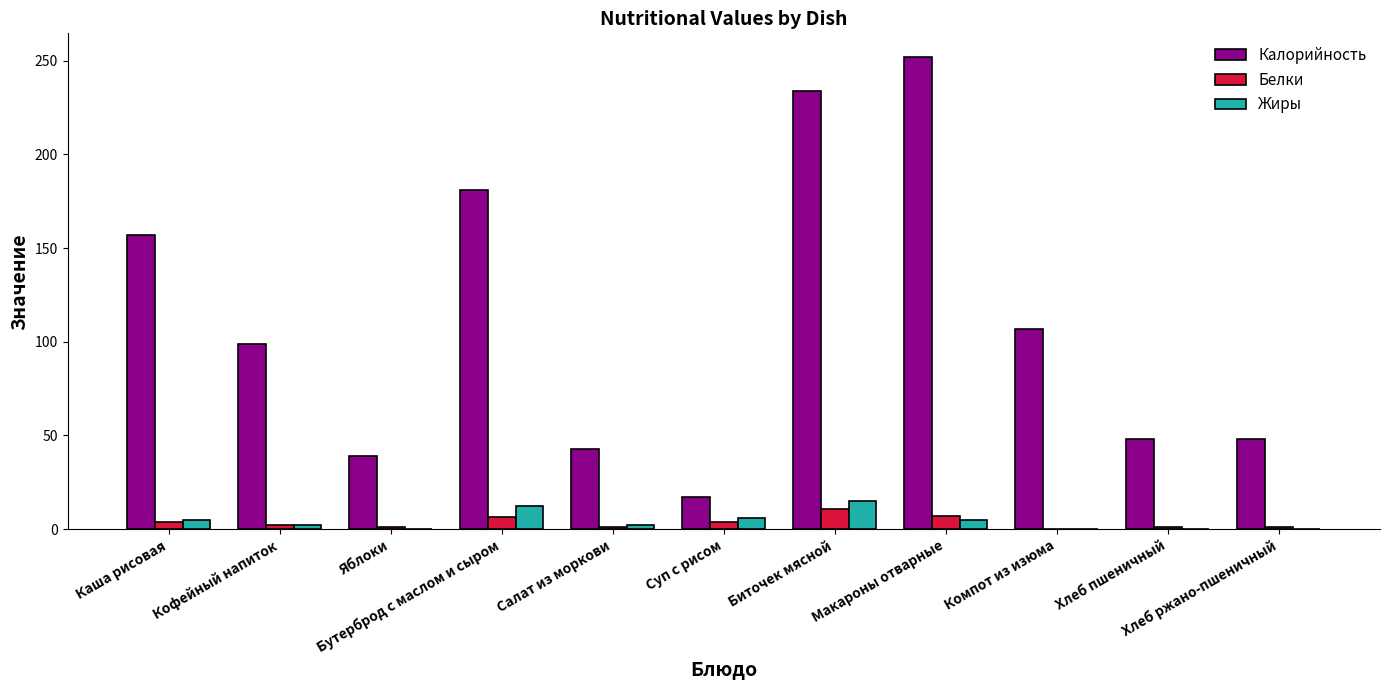

Count the number of data series in this chart.

3